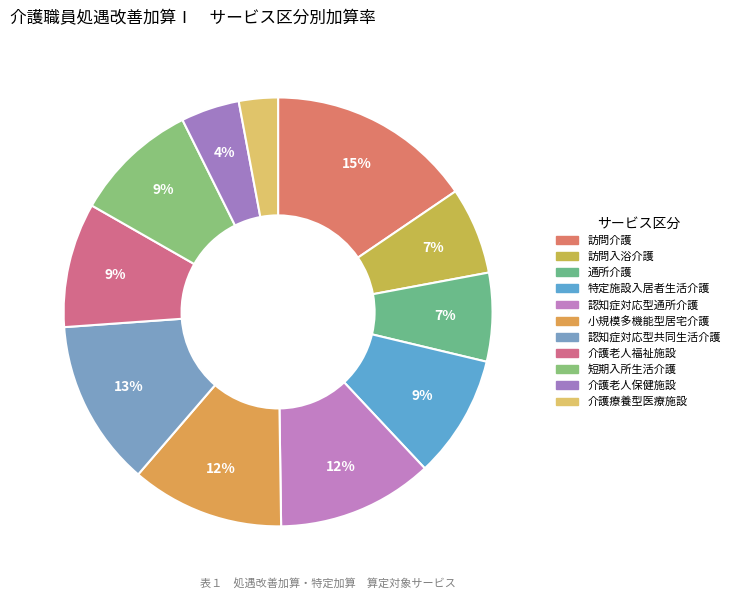

How many slices are in this pie chart?

11